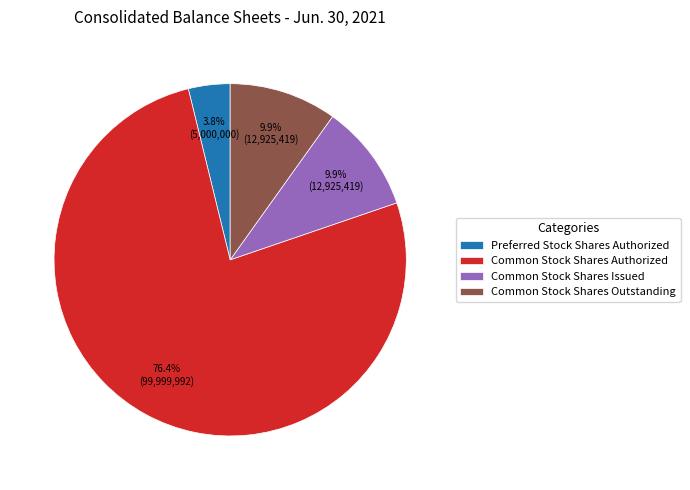

Count the number of slices in the pie.

4